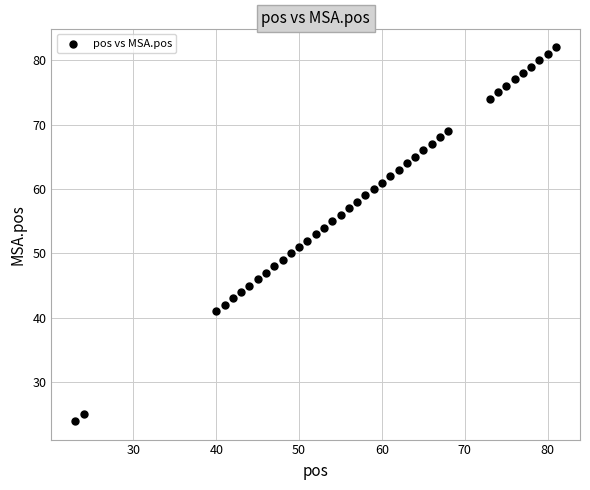

What is the range of Y values (max minus min)?

58